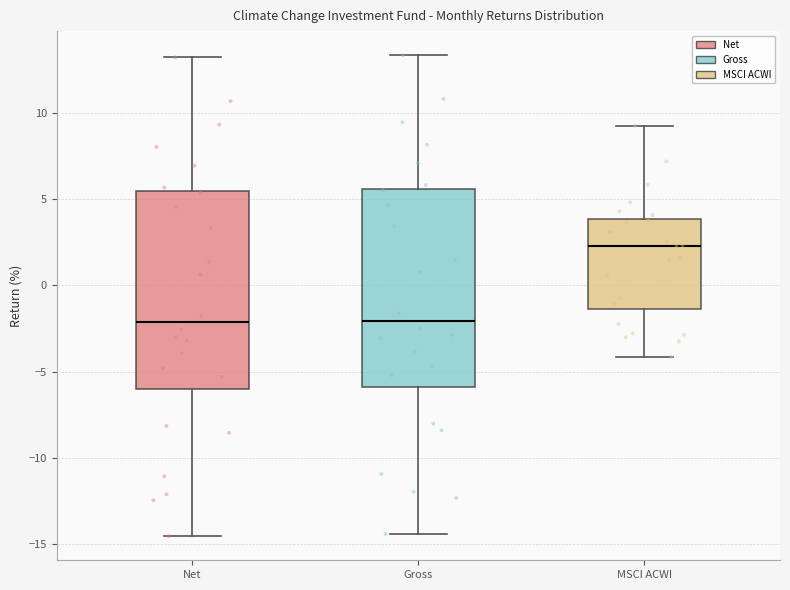

Where does the upper whisker of the box for MSCI ACWI end on the y-axis? The values are not printed on the chart, so give them approximately, as read against the axis.

9.0